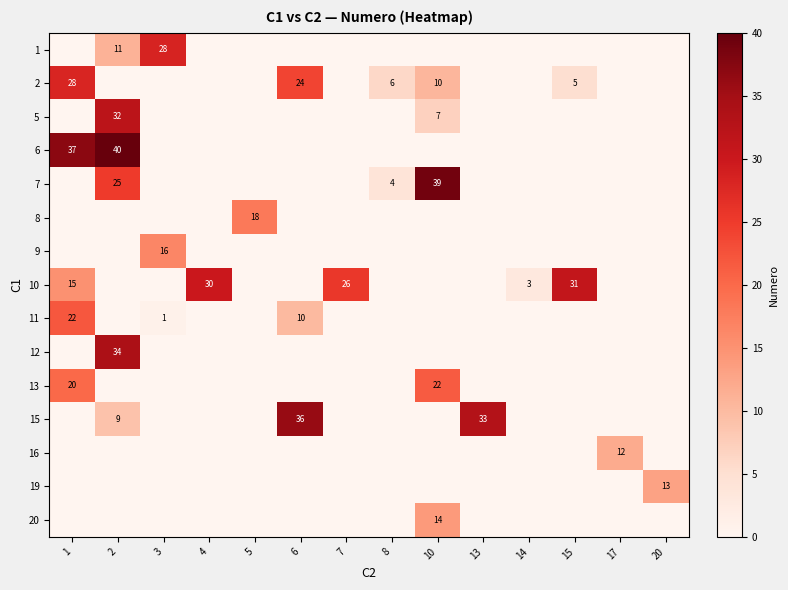

What is the greatest value displayed?

40.0